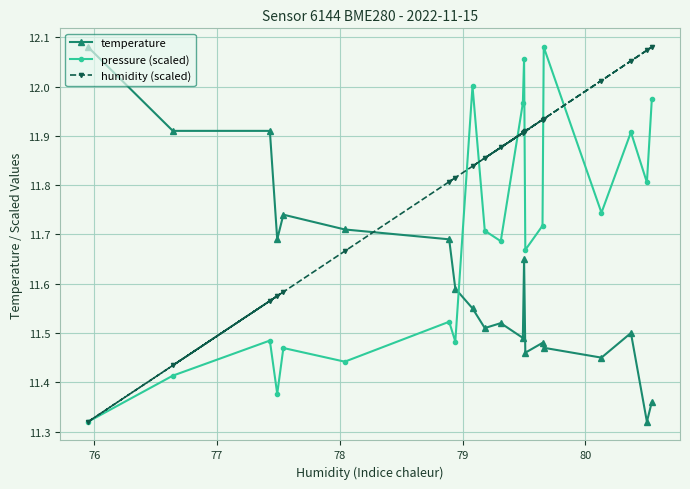

After their last crossing, which series has the higher values: temperature or pressure (scaled)?

pressure (scaled)